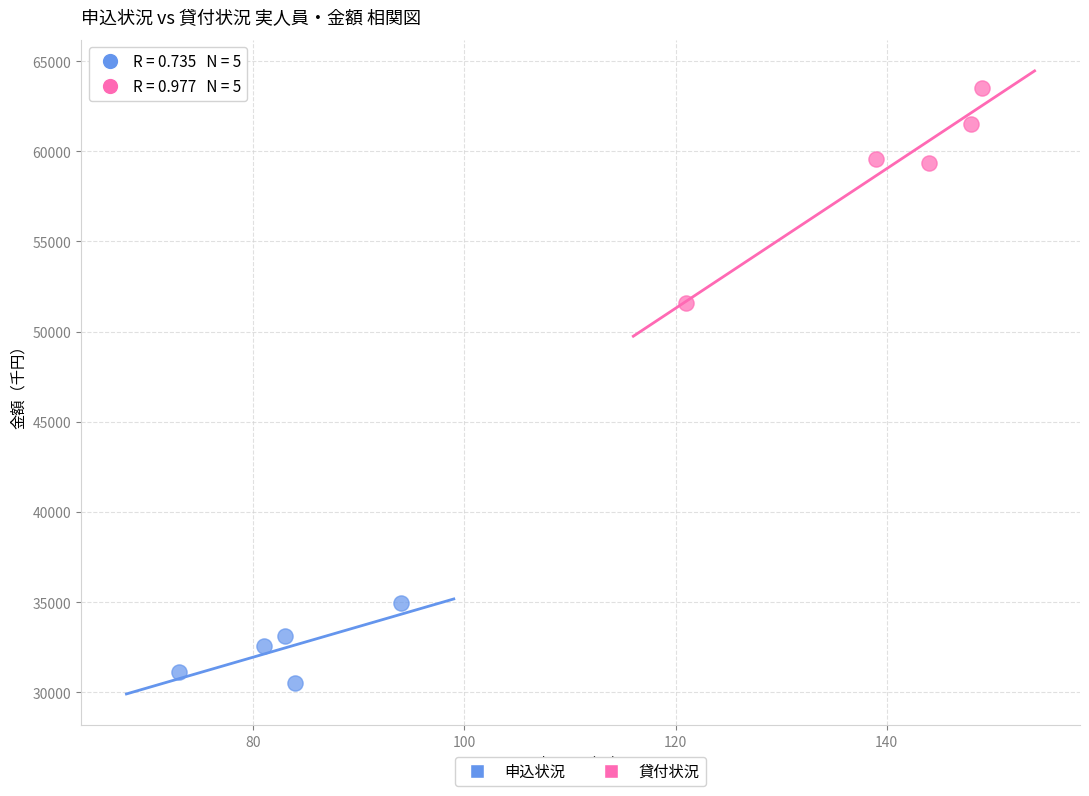

Which series reaches the maximum Y coordinate?

貸付状況